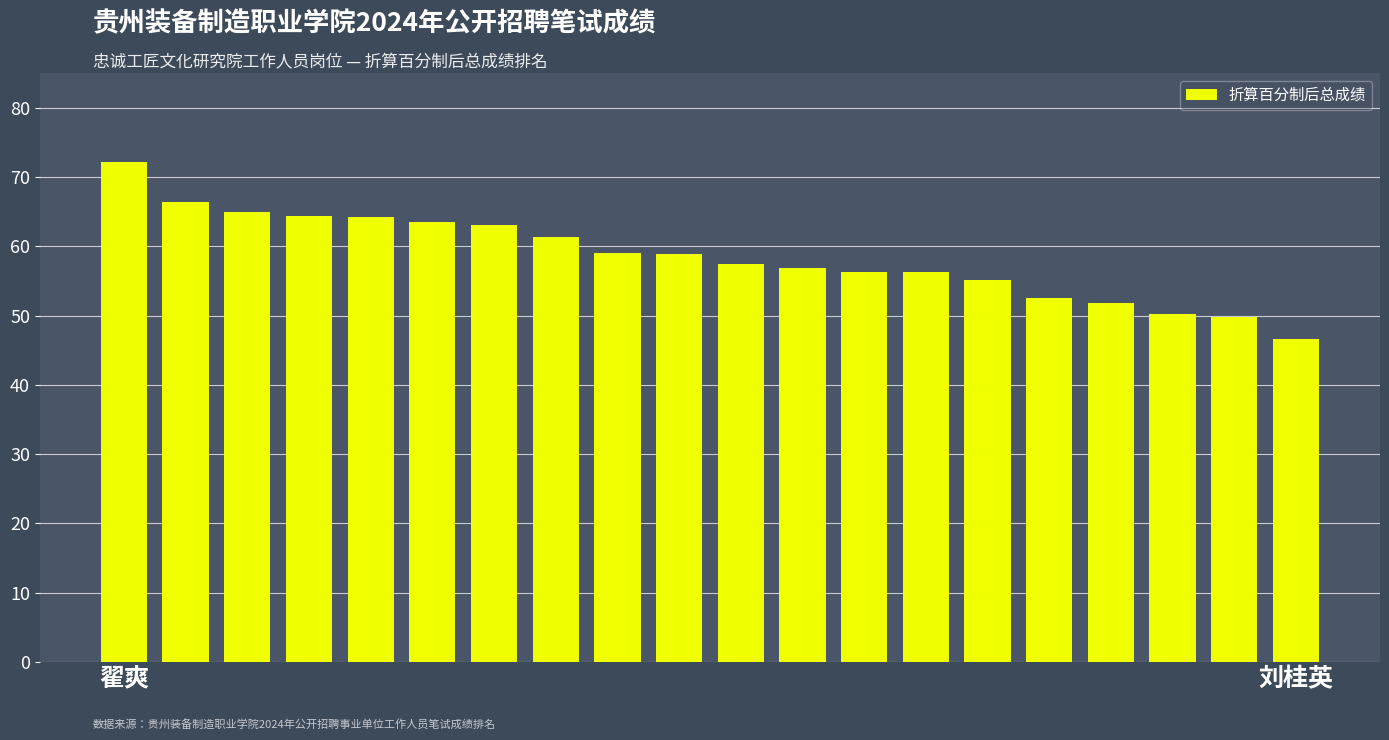

What is the value of the 4th bar from the left?

64.3